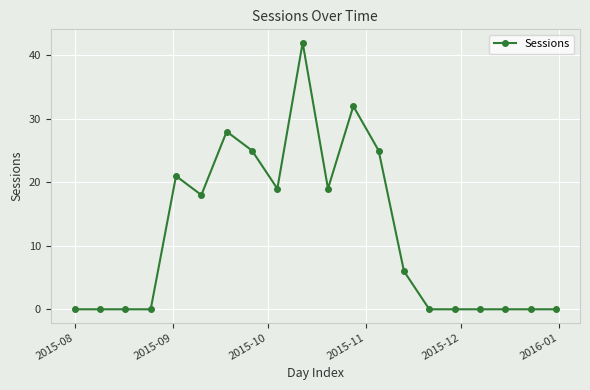

True or false: there are more than 2 points higher than both neighbors.

True